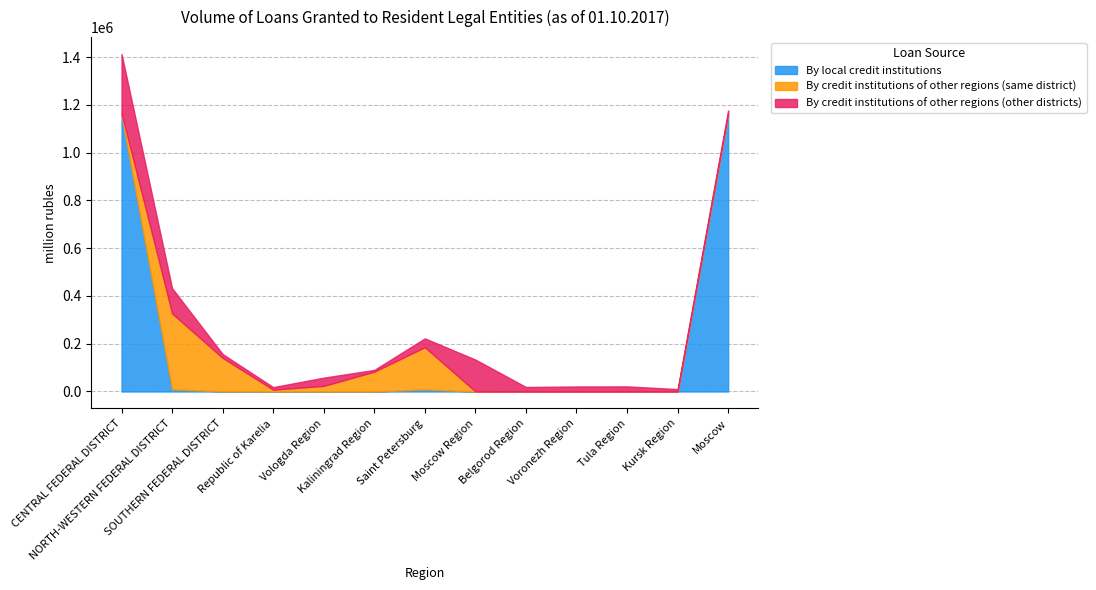

What is the difference between the maximum and second lowest values in the By credit institutions of other regions (same district) series?

318094